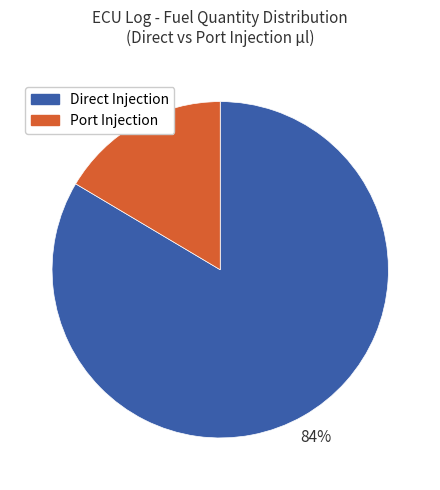

The Port Injection slice represents 16% of the pie. True or false?

True